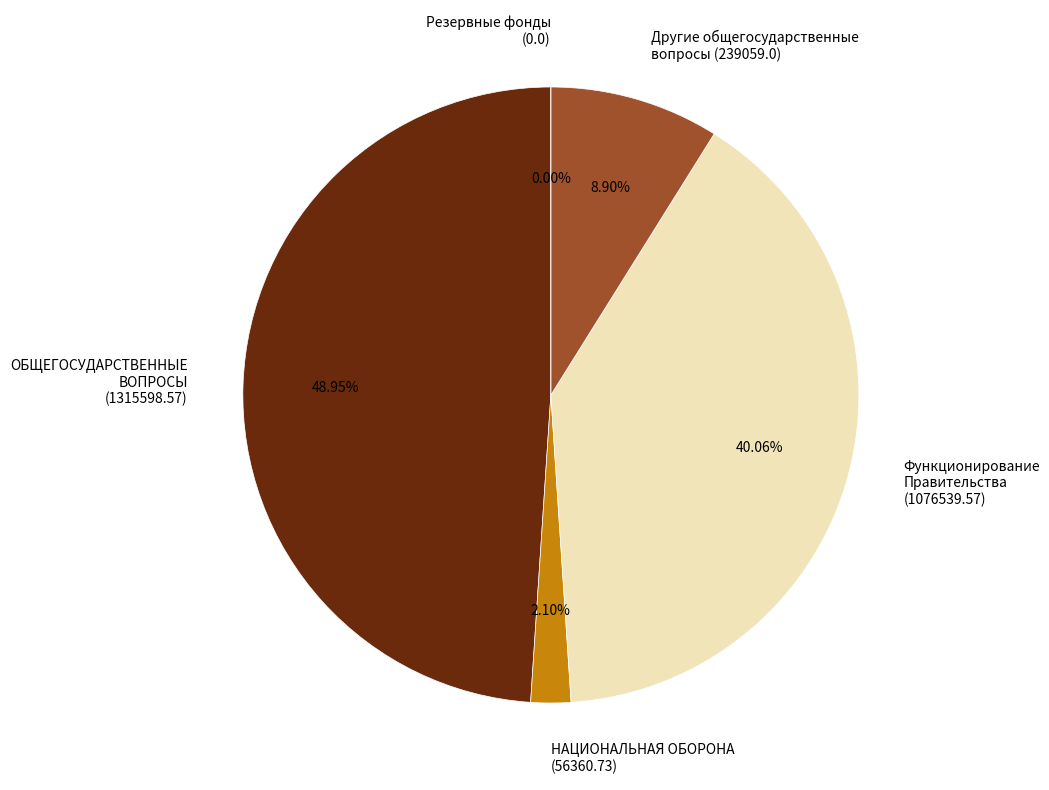

How many slices are in this pie chart?

5